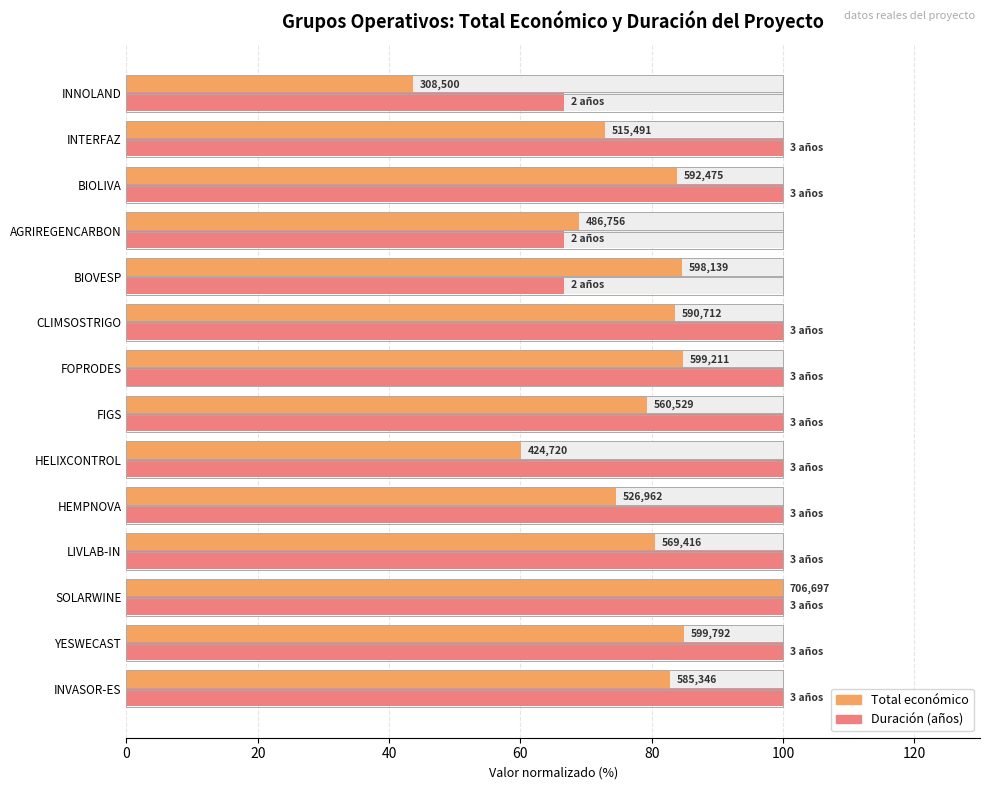

What is the sum of the Total económico (normalizado) values at LIVLAB-IN and HELIXCONTROL?

140.7